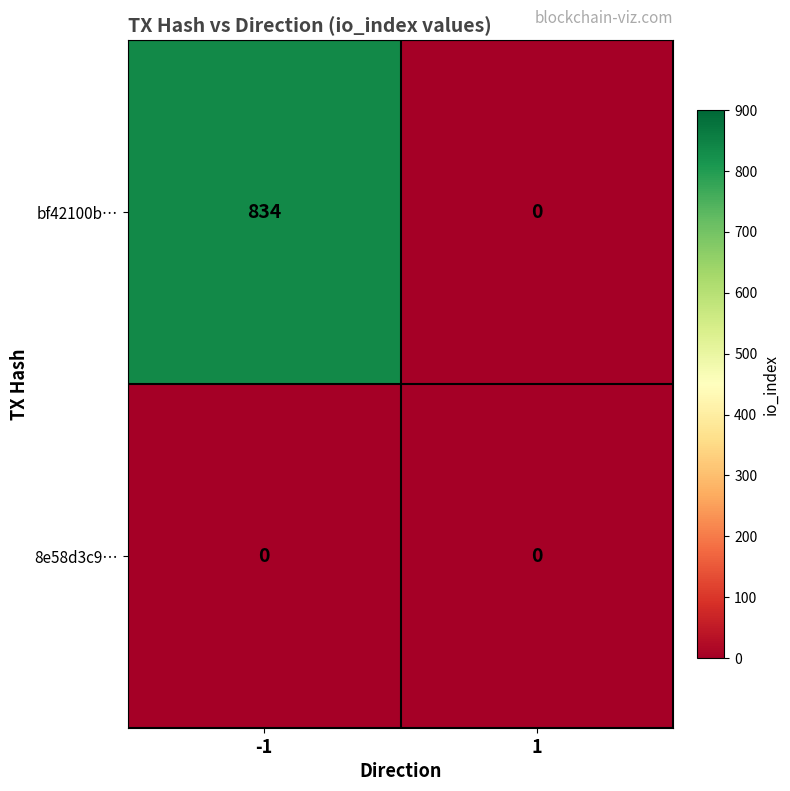

What is the maximum value for bf42100b…?

834